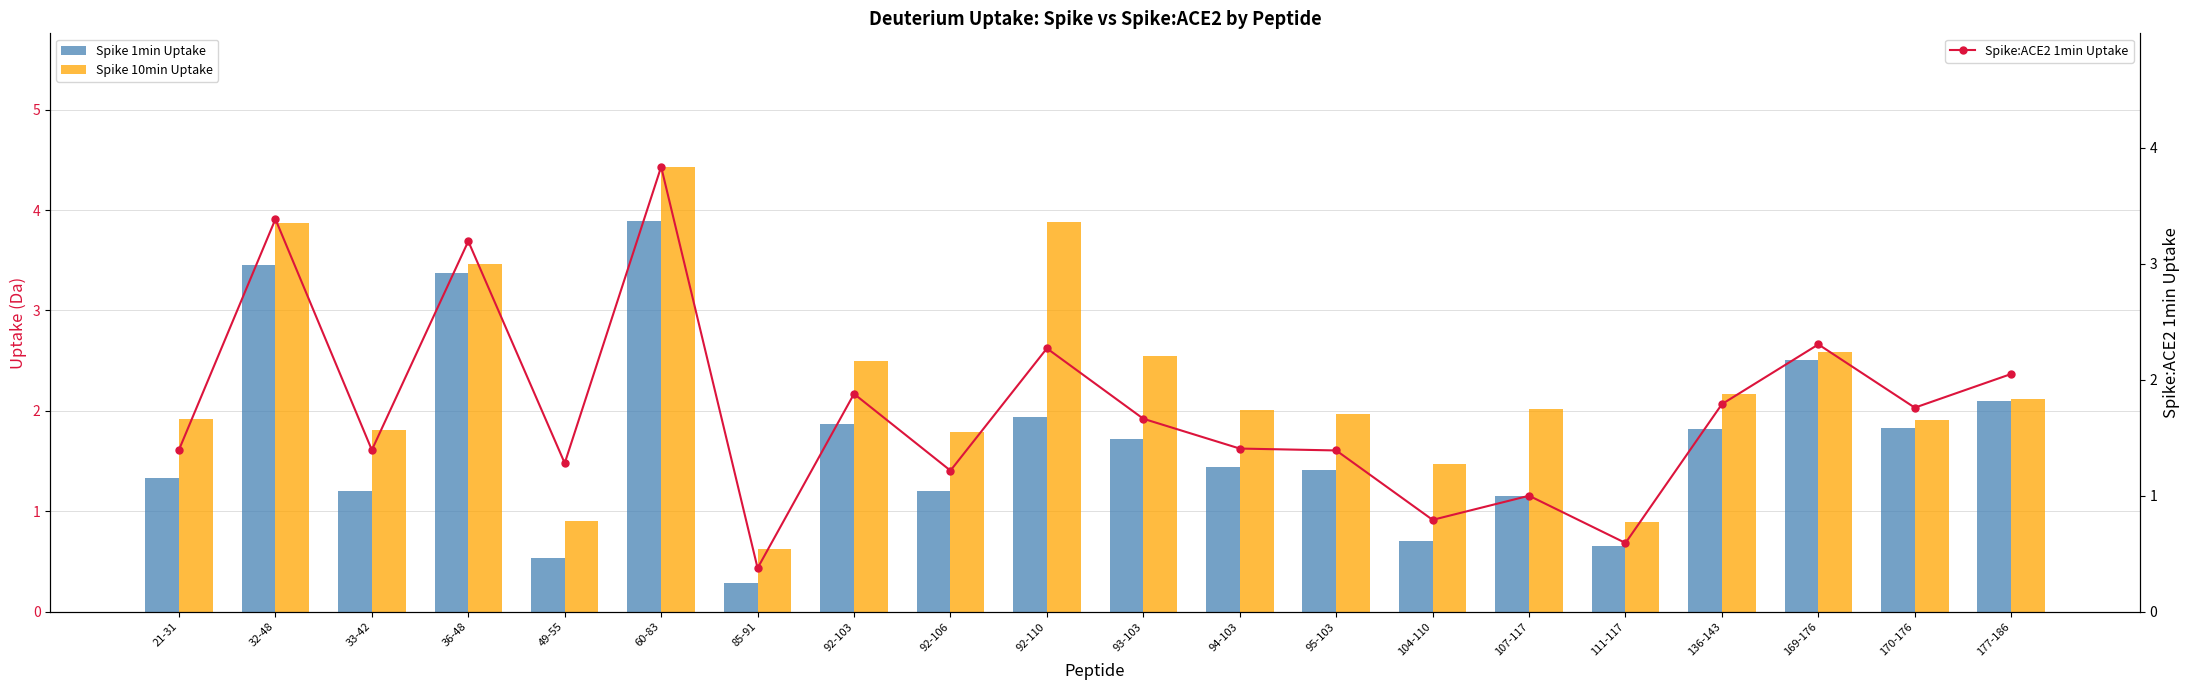

Rank the categories by Spike 10min Uptake value from lowest to highest.

85-91, 111-117, 49-55, 104-110, 92-106, 33-42, 170-176, 21-31, 95-103, 94-103, 107-117, 177-186, 136-143, 92-103, 93-103, 169-176, 36-48, 32-48, 92-110, 60-83